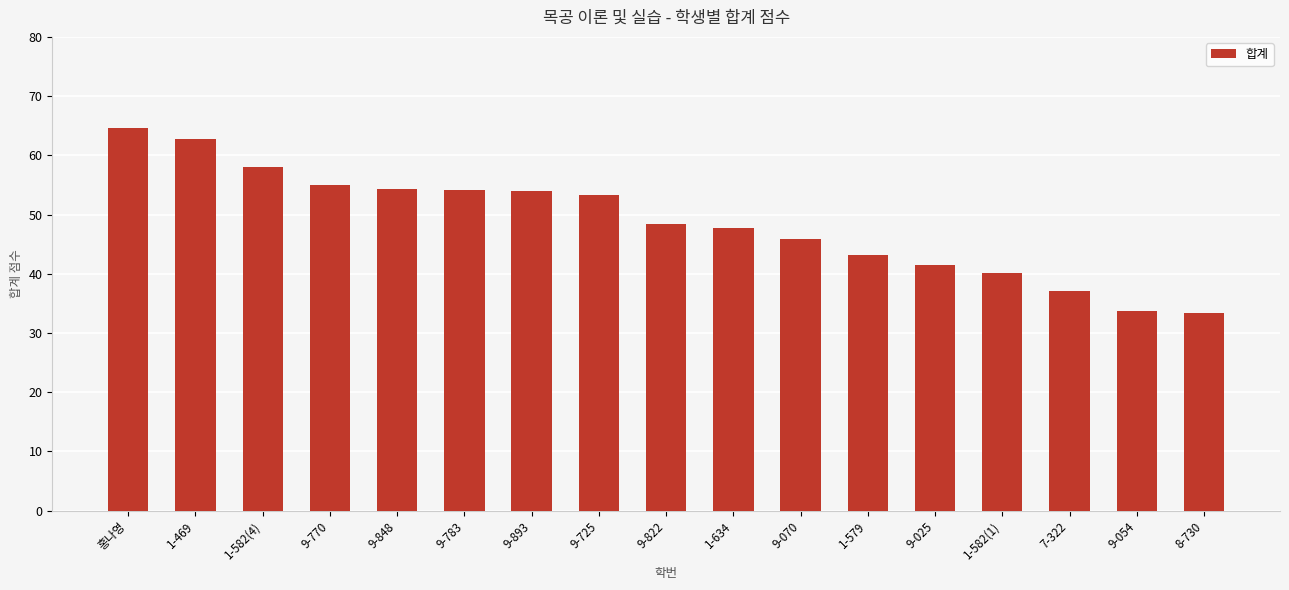

Is it true that the value at 1-582(4) is 58.1?

True